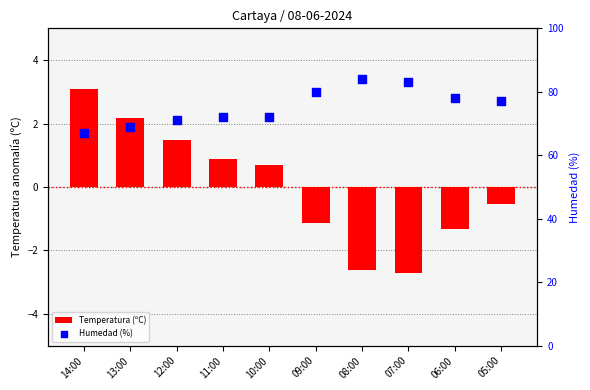

Is the value of Temperatura (ºC) at 05:00 greater than the value of Humedad (%) at 12:00?

No